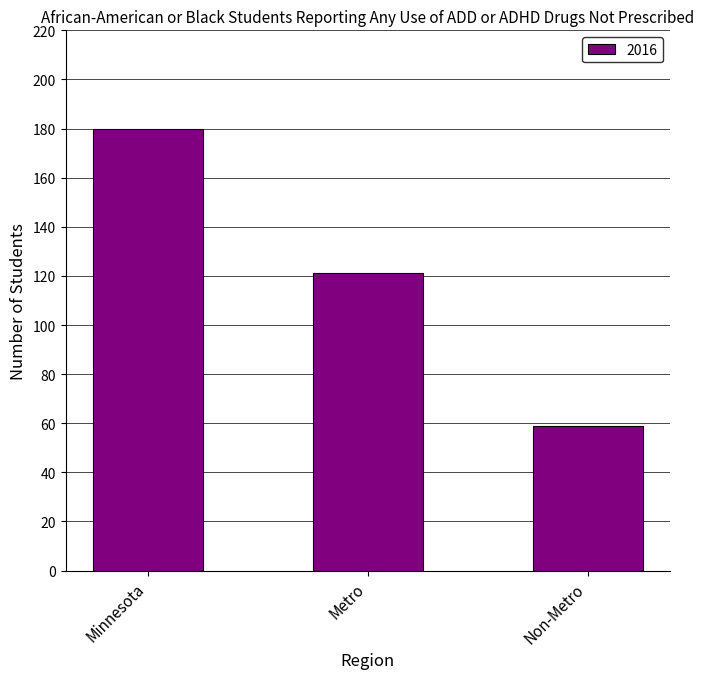

Where does the data first go above 121?

Minnesota